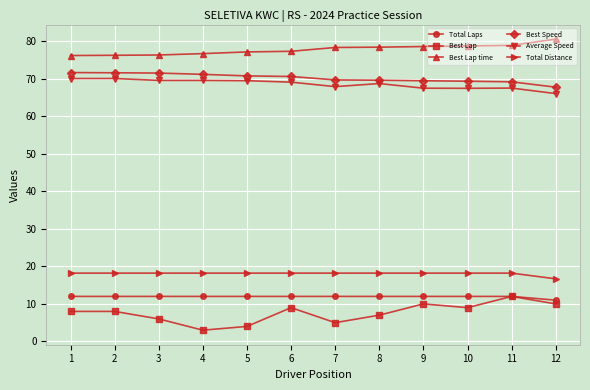

Which label corresponds to the largest value in the chart?

12